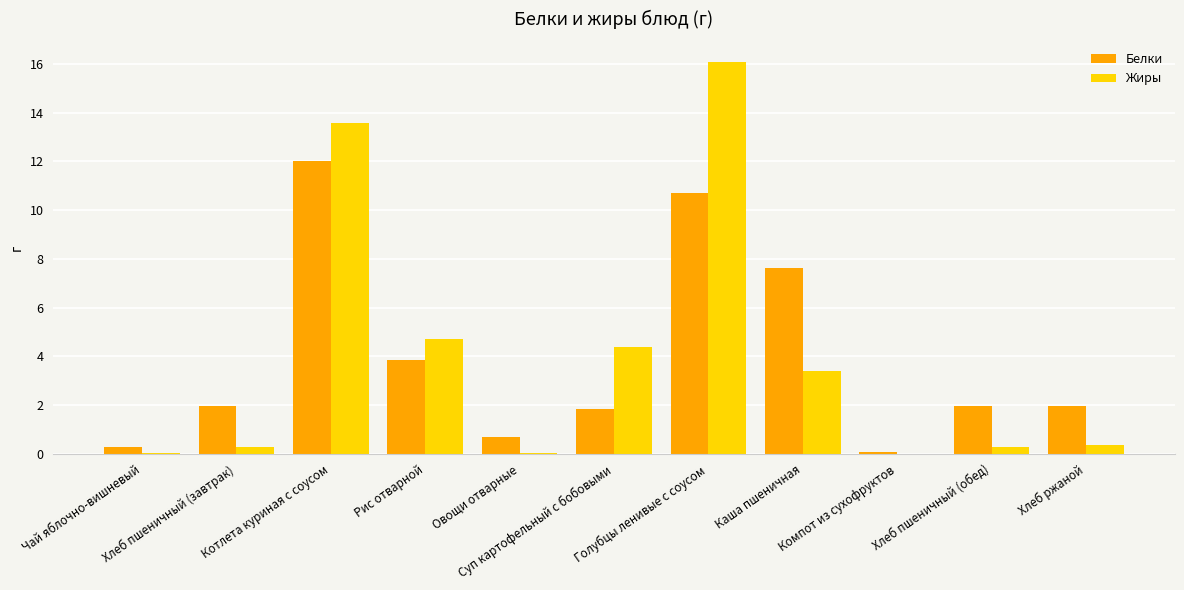

How many groups of bars are there?

11